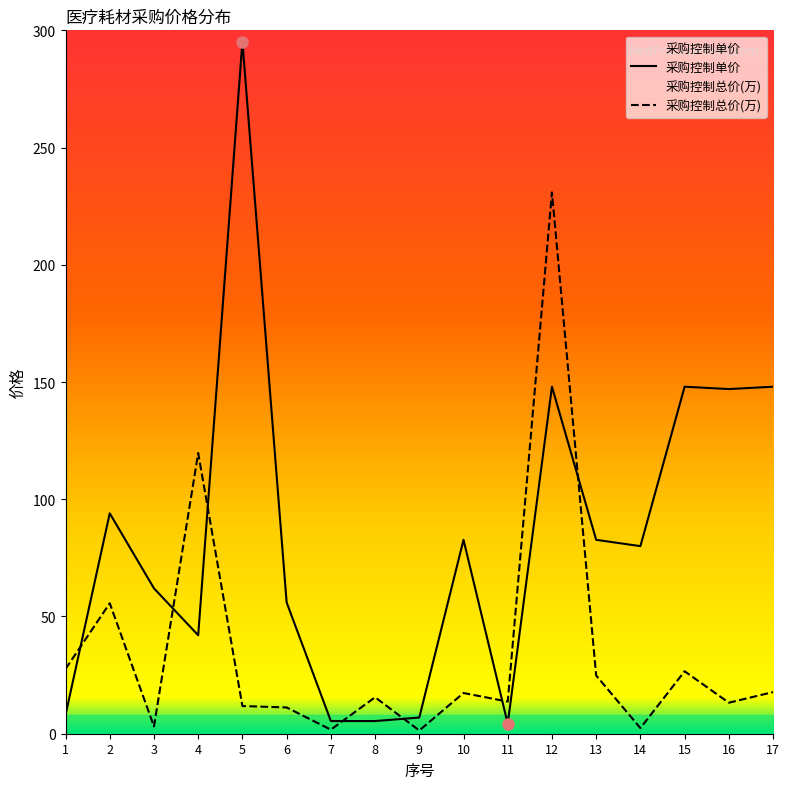

Rank the categories by 采购控制单价 value from highest to lowest.

5, 12, 15, 17, 16, 2, 10, 13, 14, 3, 6, 4, 1, 9, 7, 8, 11